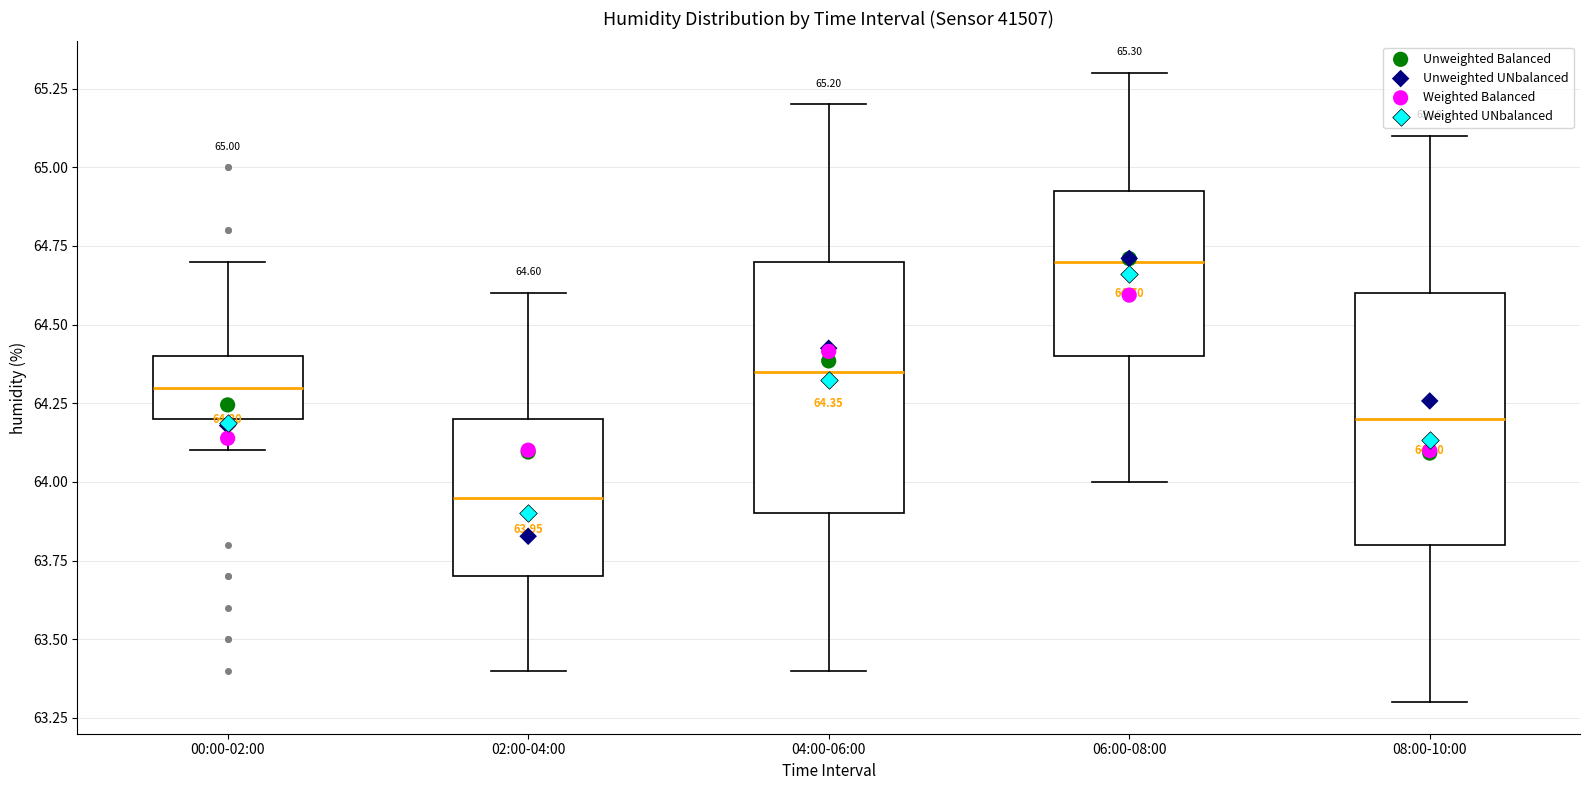

Which box has the highest median line?

06:00-08:00